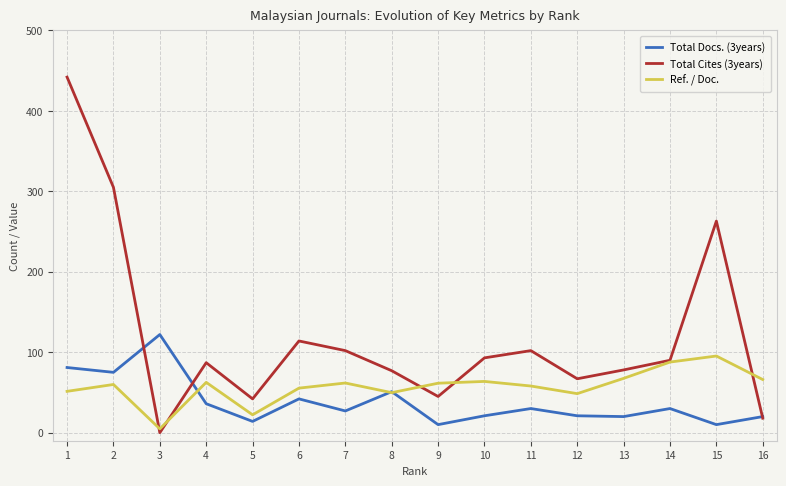

True or false: Total Docs. (3years) and Total Cites (3years) intersect in this chart.

True